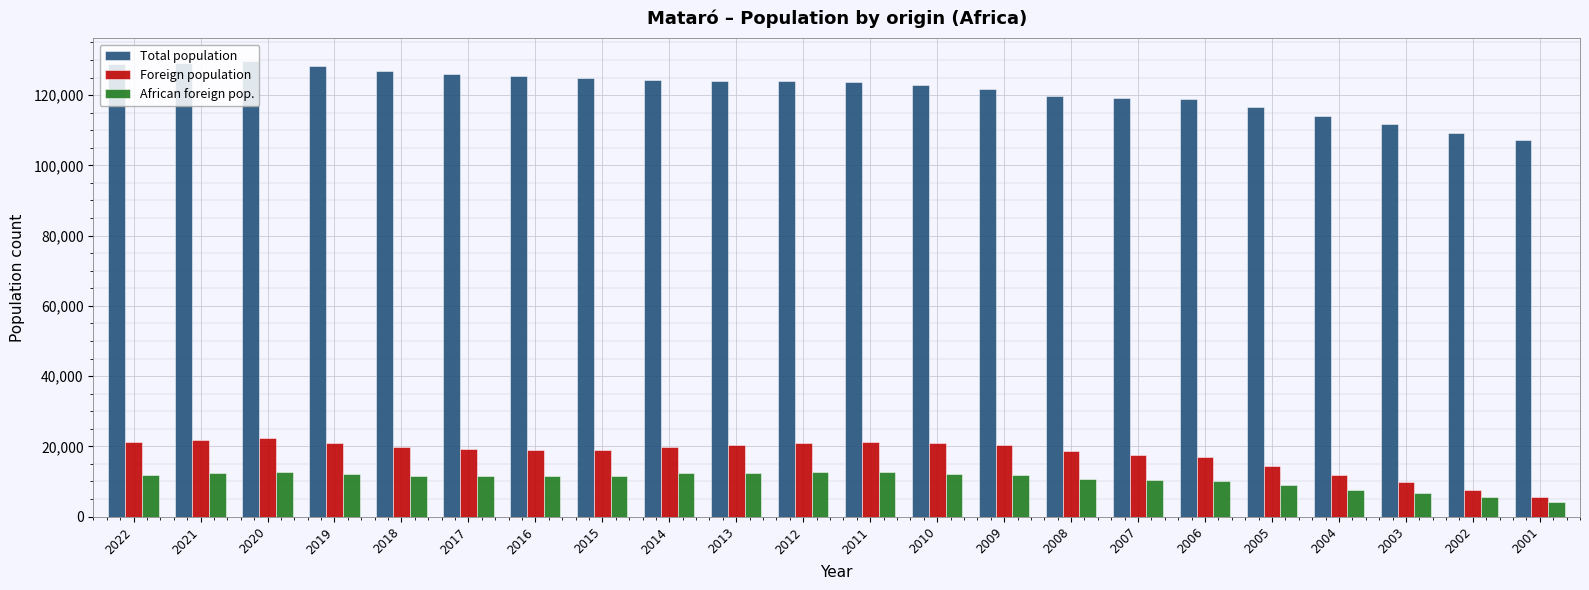

Rank the series by their maximum value, from highest to lowest.

Total population, Foreign population, African foreign pop.